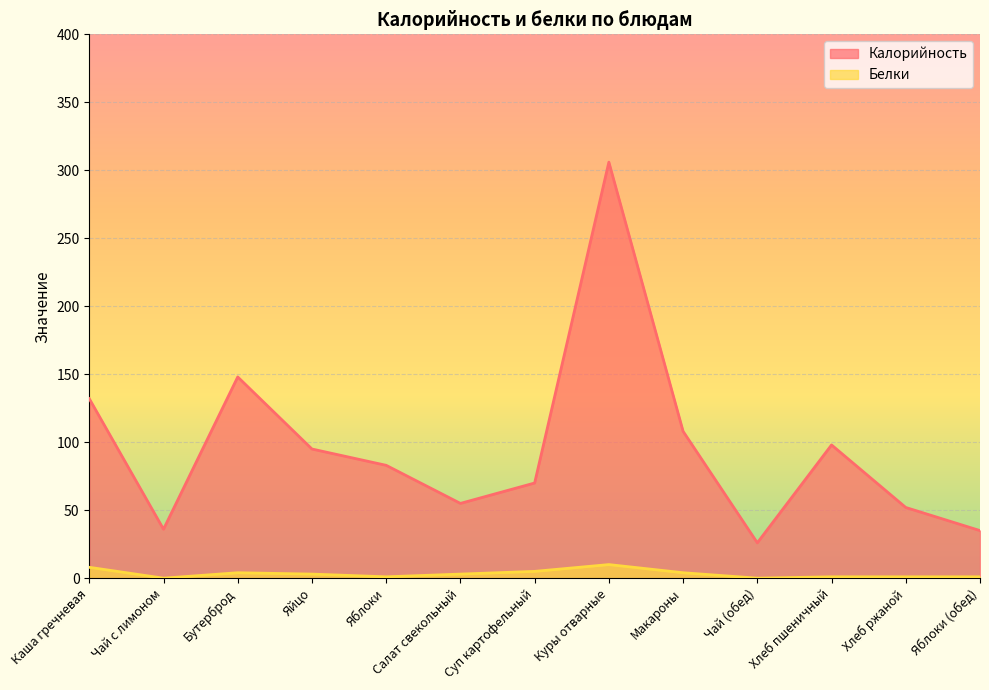

Between Суп картофельный and Хлеб ржаной, which is larger?

Суп картофельный